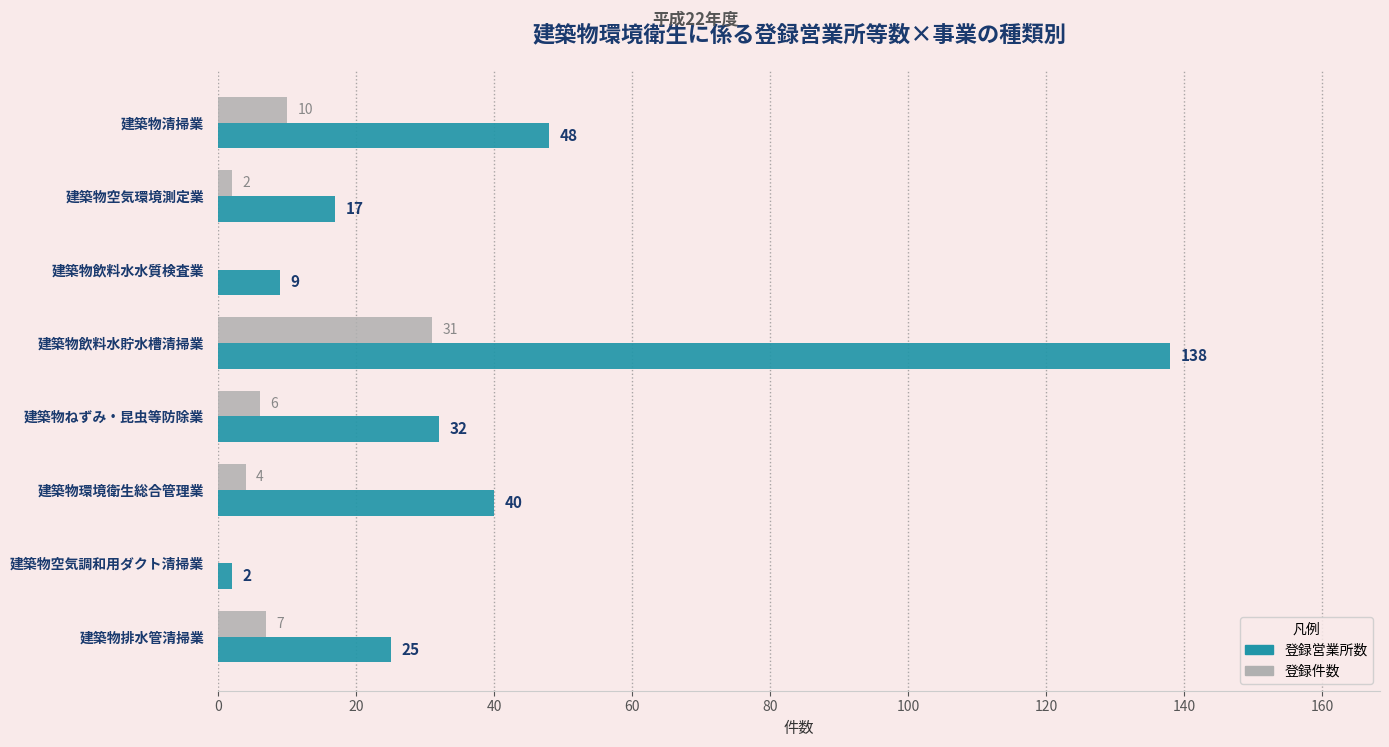

Which series changed the most between 建築物清掃業 and 建築物空気調和用ダクト清掃業?

登録営業所数